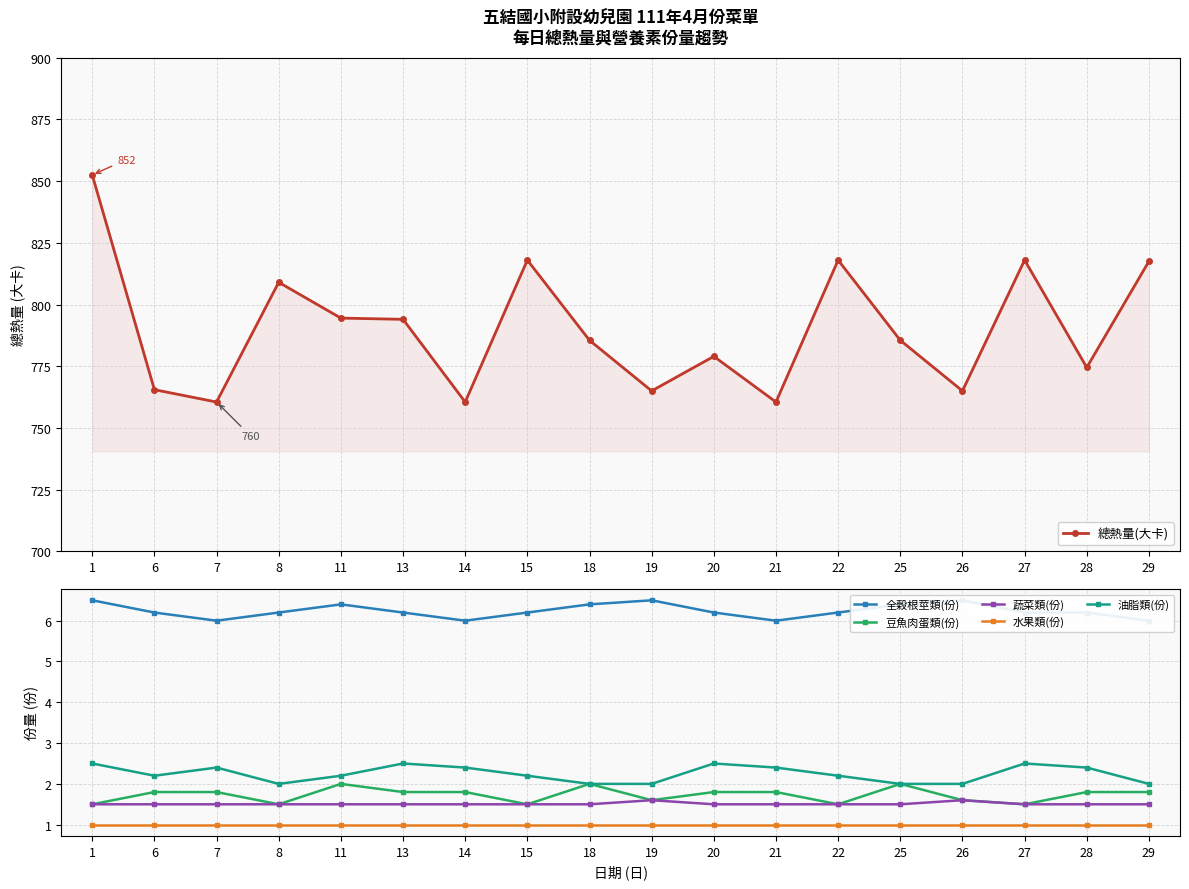

Is this an area chart (filled region under the line)?

No